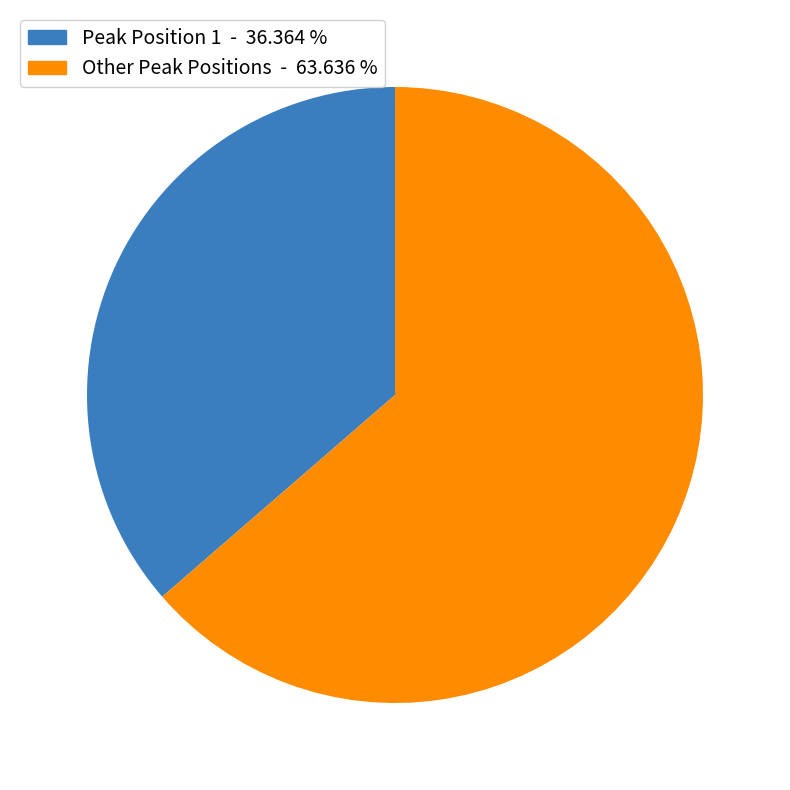

Is there a majority slice in this chart?

Yes